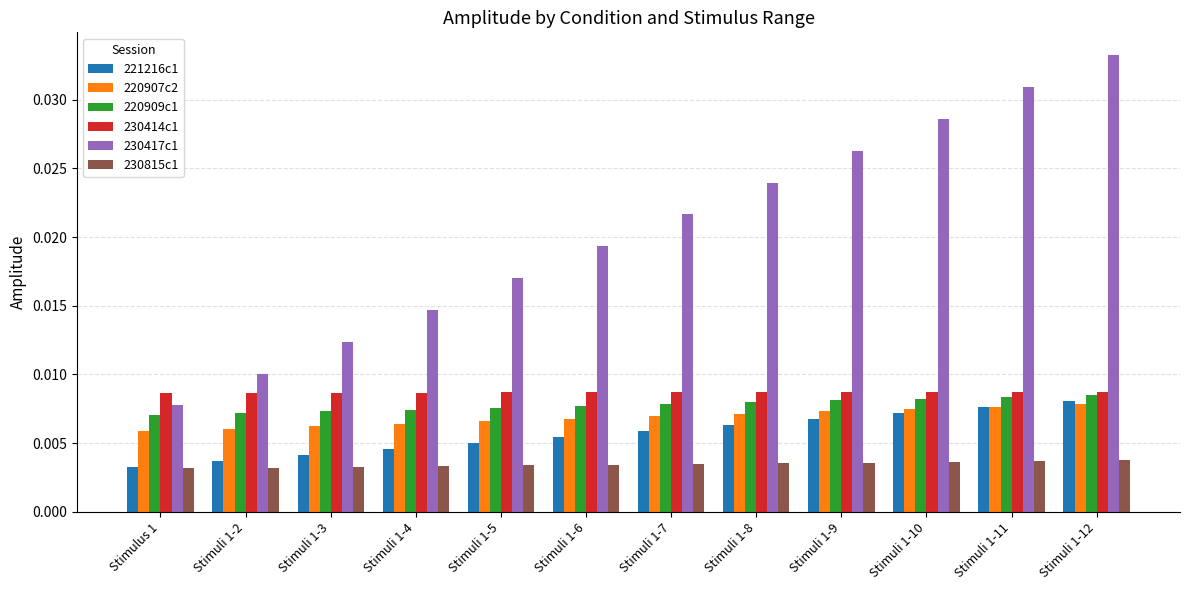

Which series has the widest spread of values?

230417c1